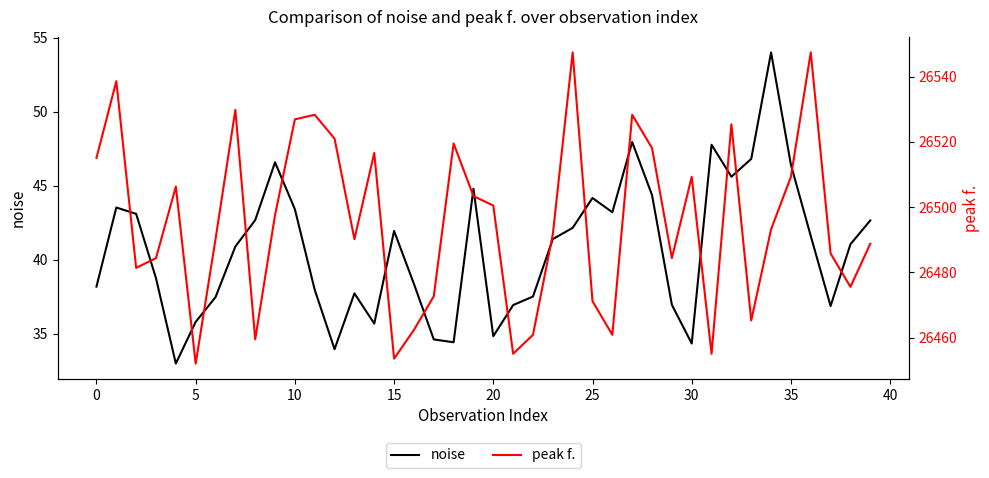

What is the average value of the noise series?

40.7